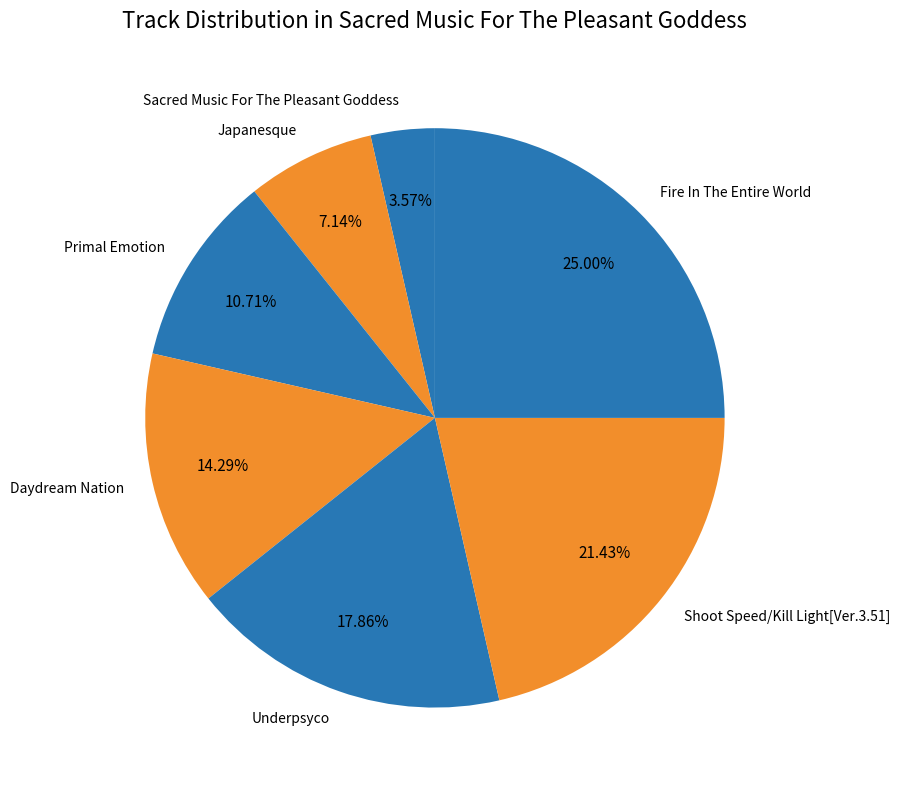

Is there any slice that represents more than half of the pie?

No